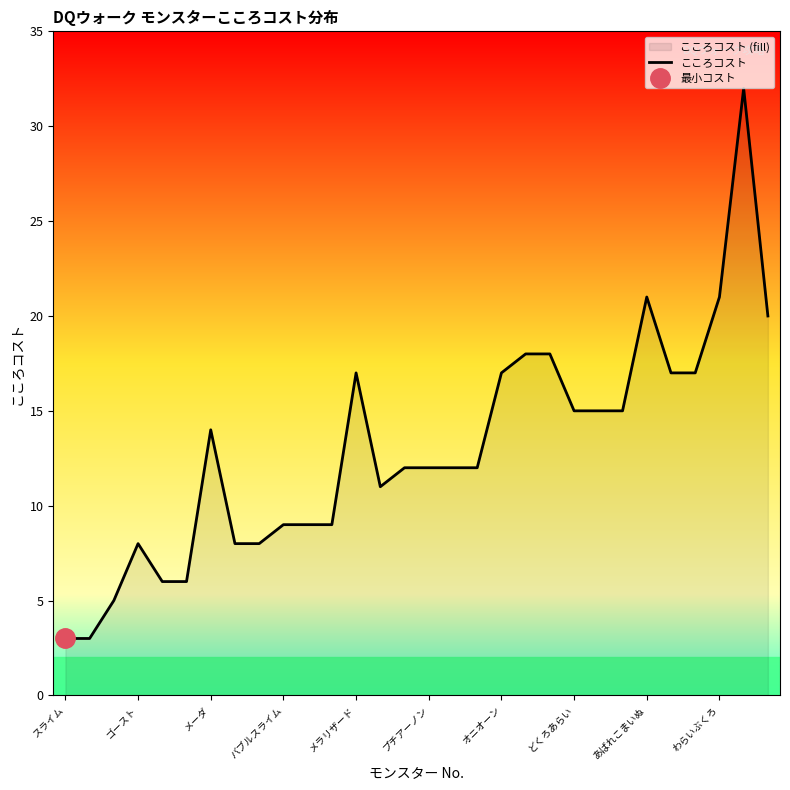

How many points are higher than both their immediate neighbors (excluding endpoints)?

5